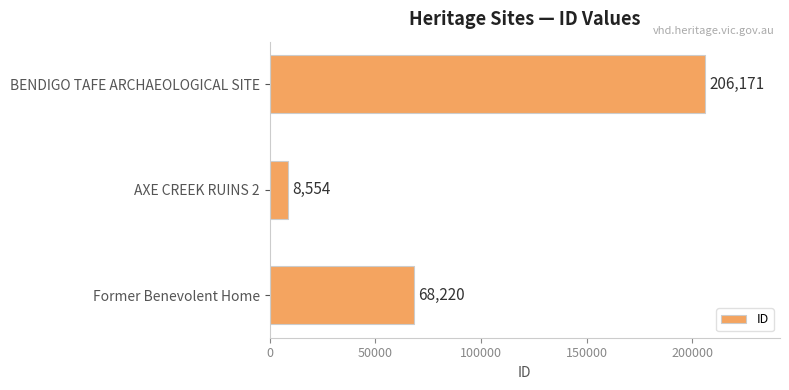

What is the value of the 1st bar from the top?

206171